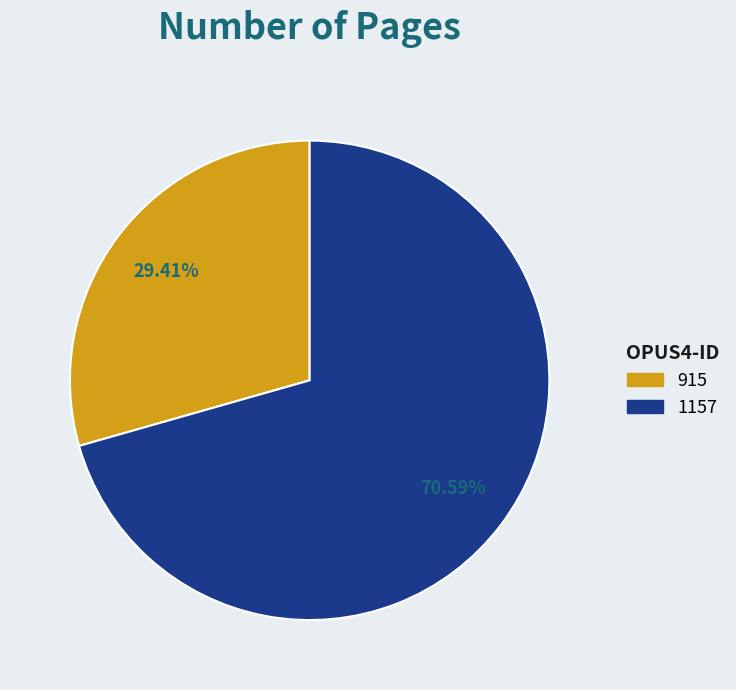

Which category has the biggest portion of the pie?

1157